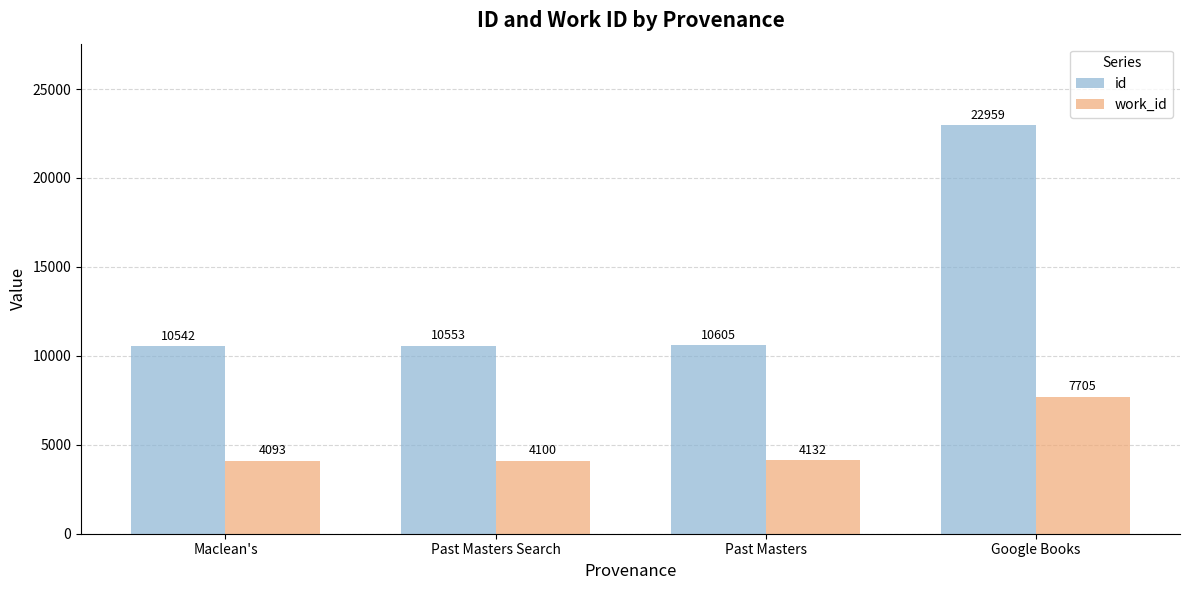

What are all the series names shown in the legend?

id, work_id